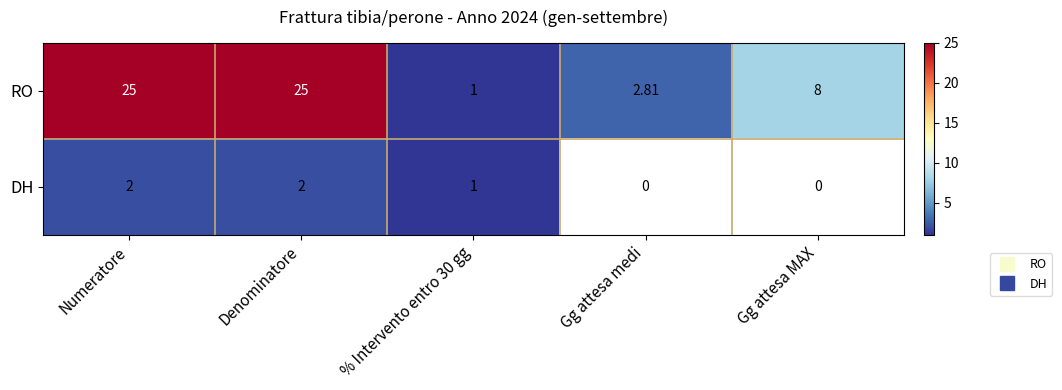

True or false: DH has a value of 1.3 at % Intervento entro 30 gg.

False